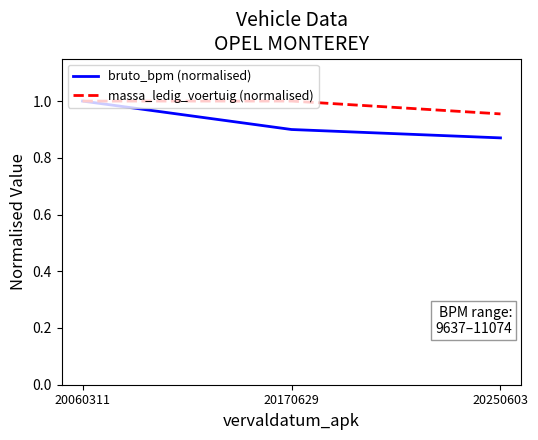

True or false: bruto_bpm (normalised) has a value of 0.9 at 20250603.

True